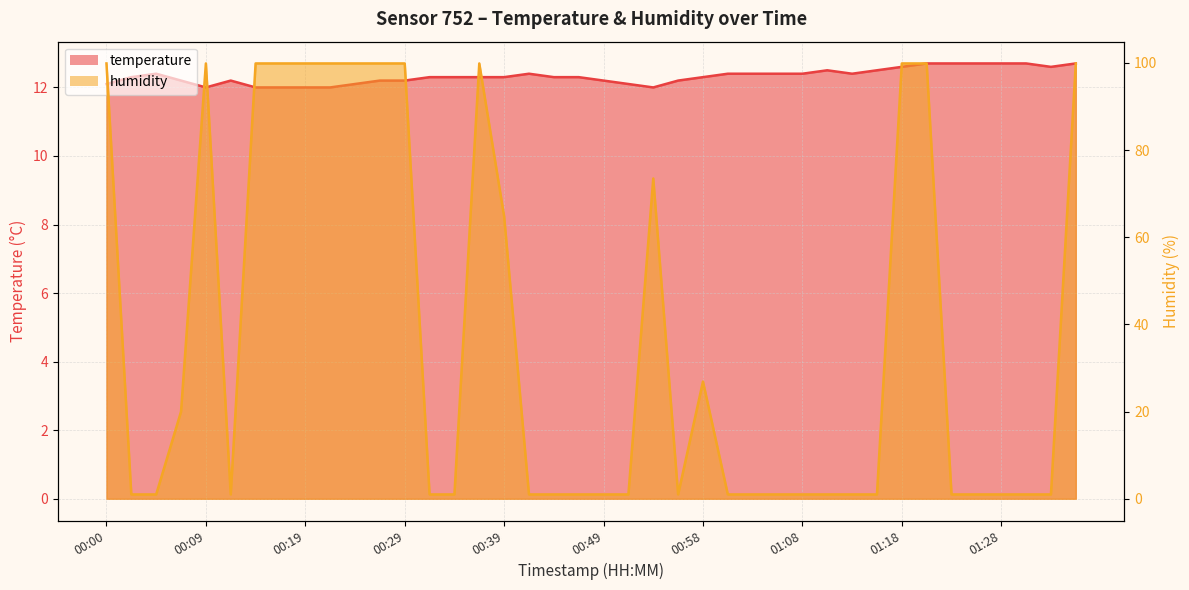

How many interior local valleys does the temperature series have?

4